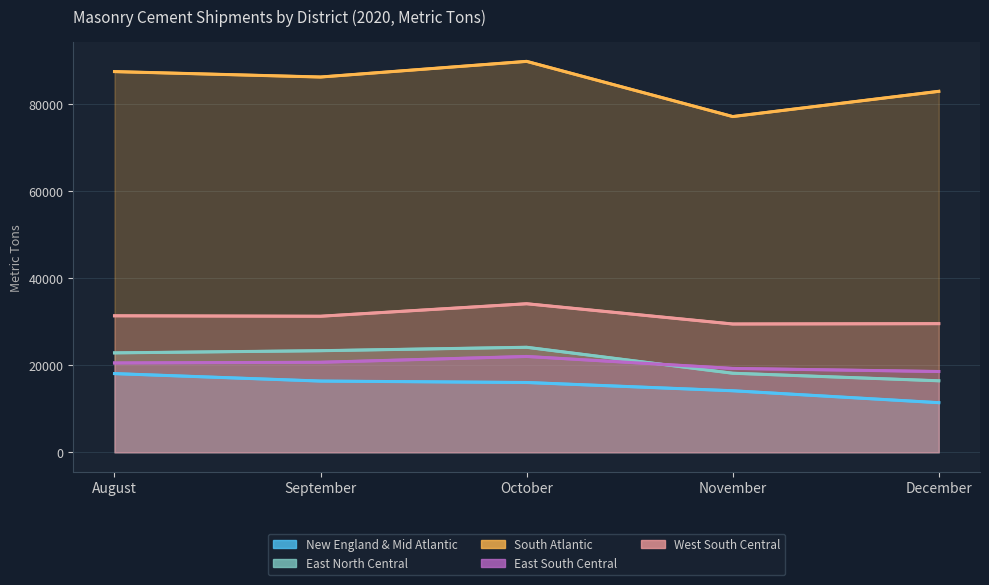

At November, list the series in order from largest to smallest.

South Atlantic, West South Central, East South Central, East North Central, New England & Mid Atlantic